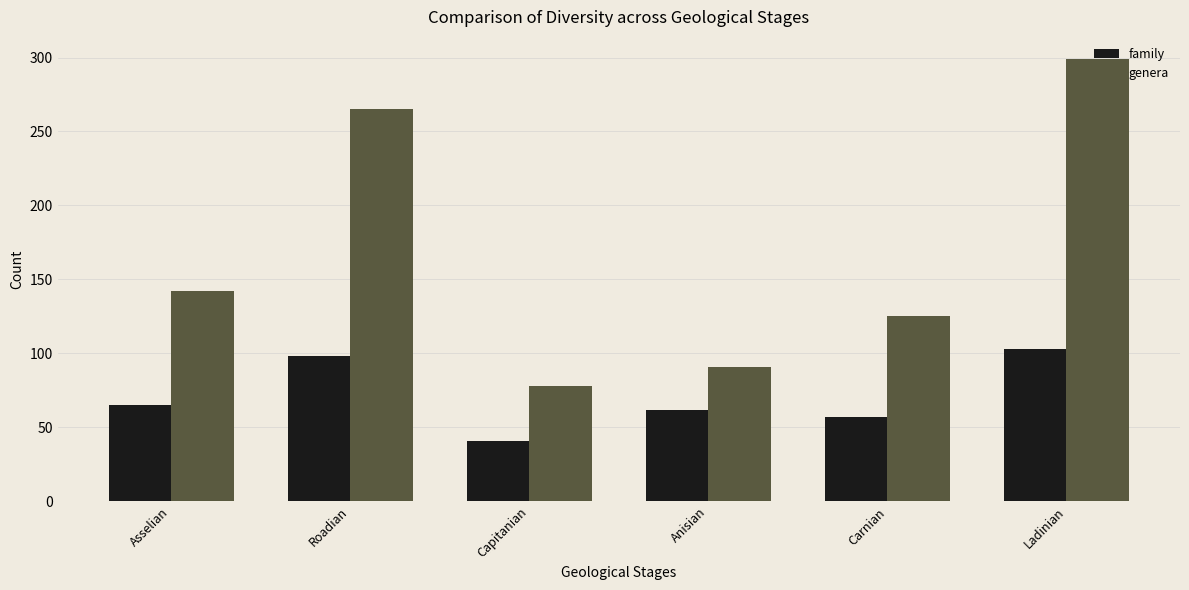

Is it true that family equals 98 at Roadian?

True